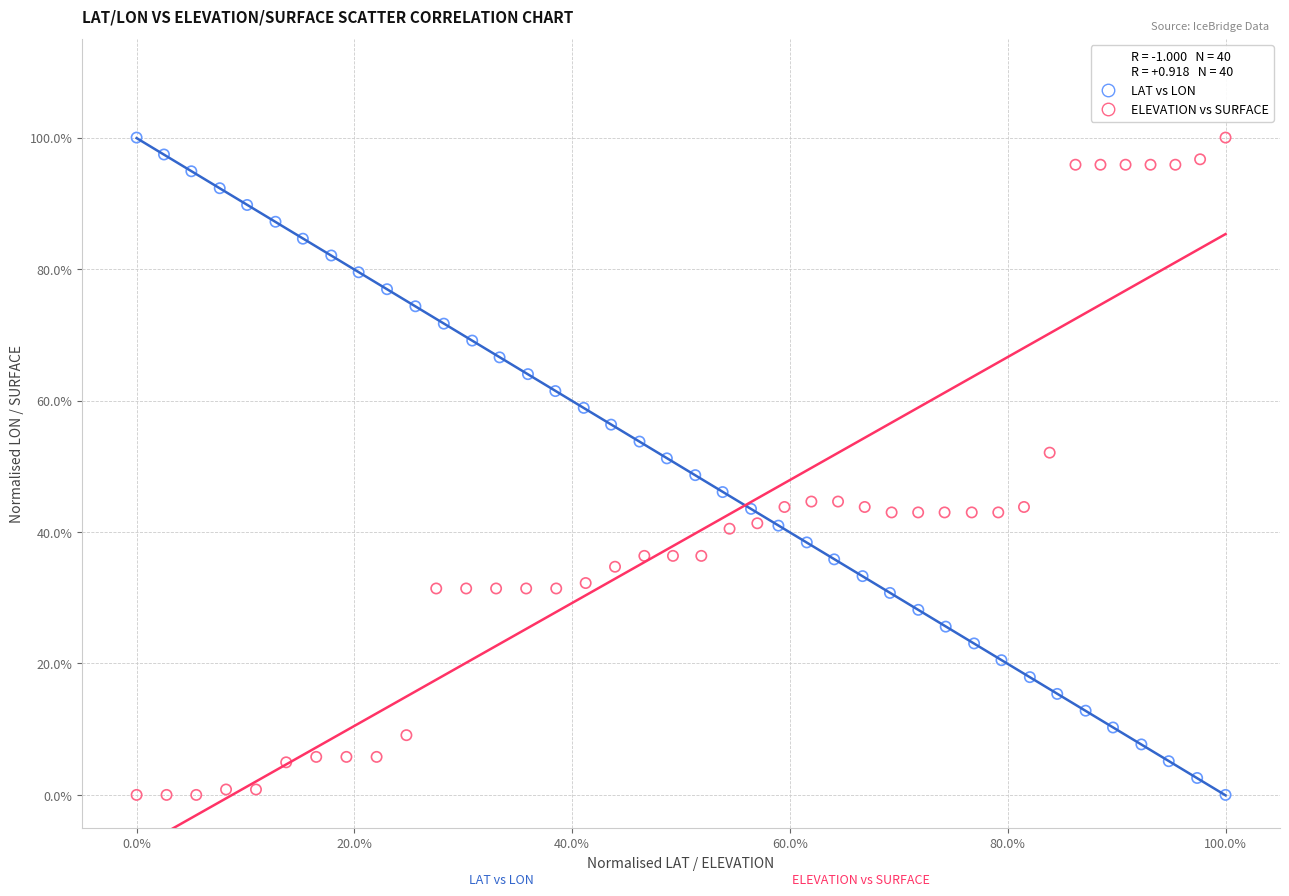

What are all the series names shown in the legend?

LAT vs LON, ELEVATION vs SURFACE